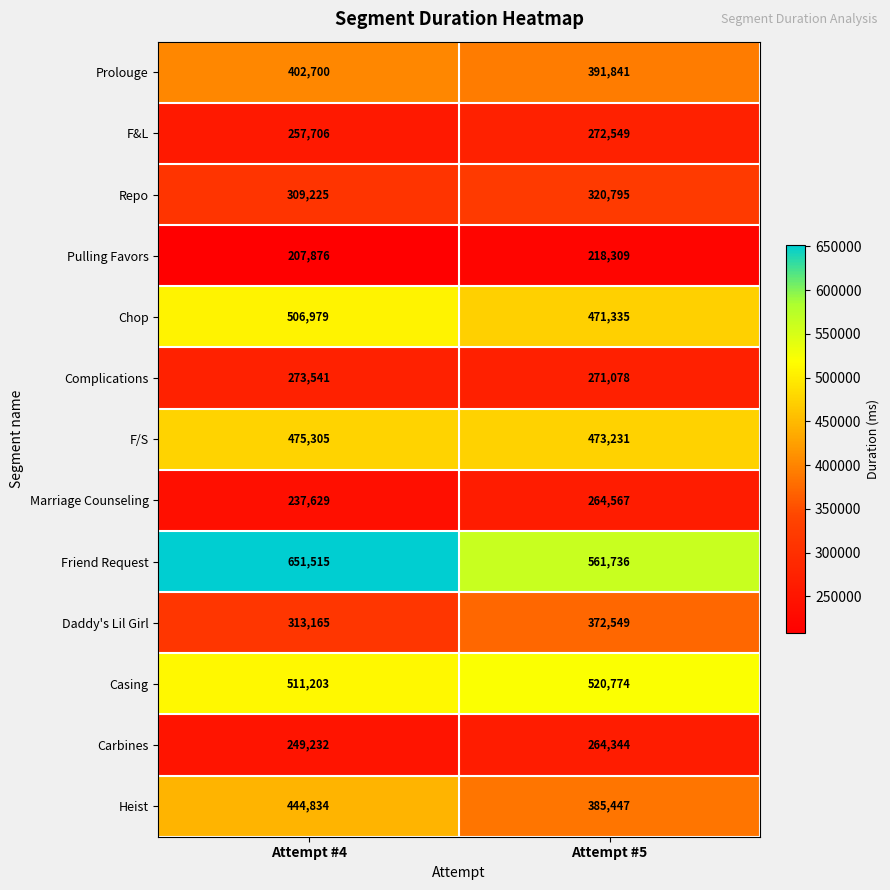

What is the average value of the Repo series?

315010